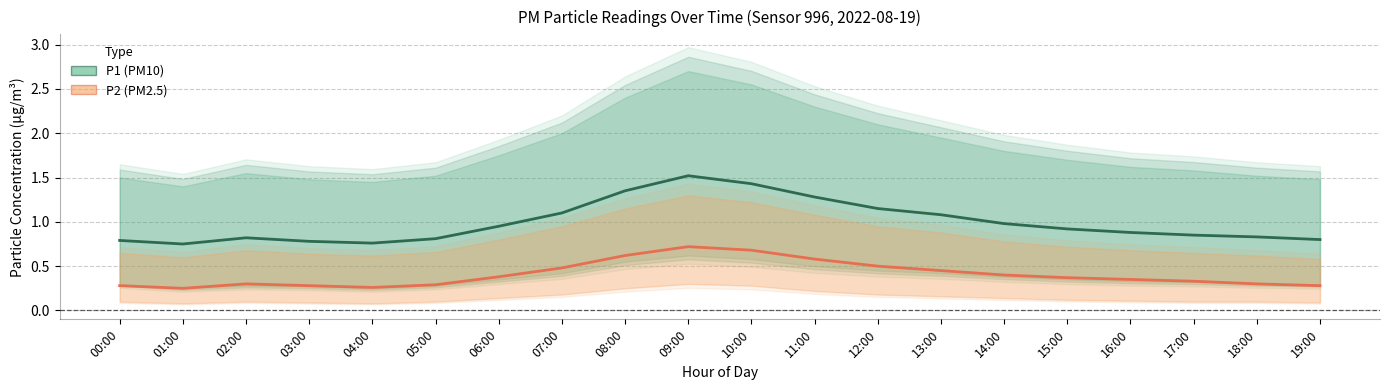

Which has a higher value, 06:00 or 02:00?

06:00